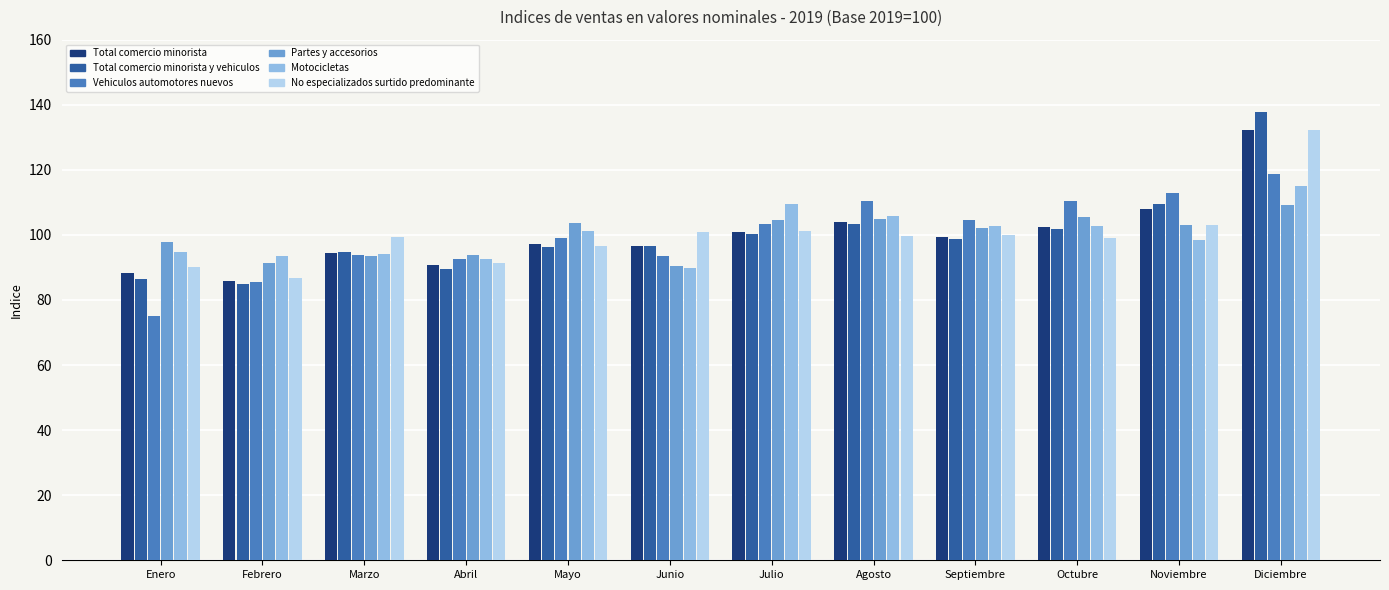

How many values in the Motocicletas series are below 101?

6